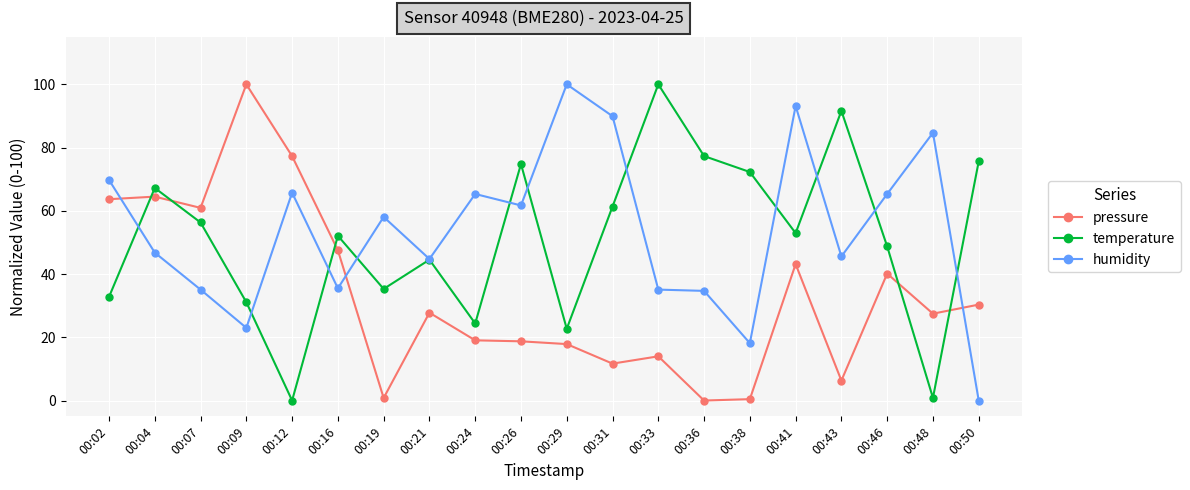

Where is pressure nearest to the value 50?

00:16